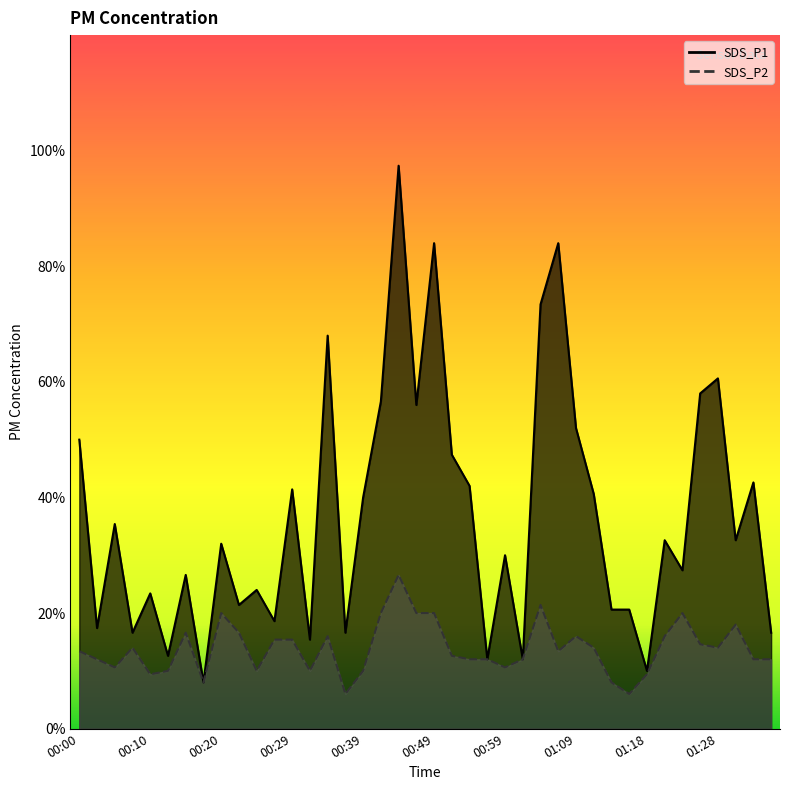

Between 01:23 and 01:28, which series saw the biggest shift?

SDS_P1